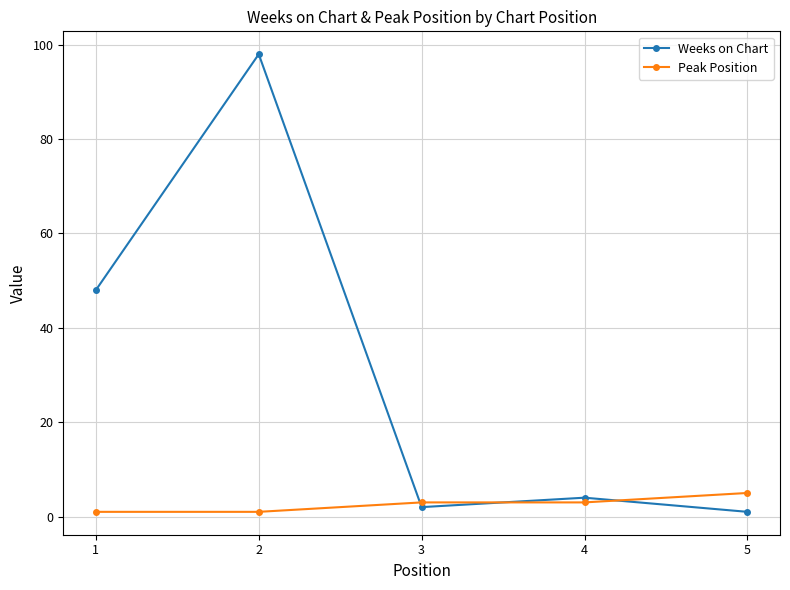

True or false: Weeks on Chart has more than 2 points higher than both neighbors.

False